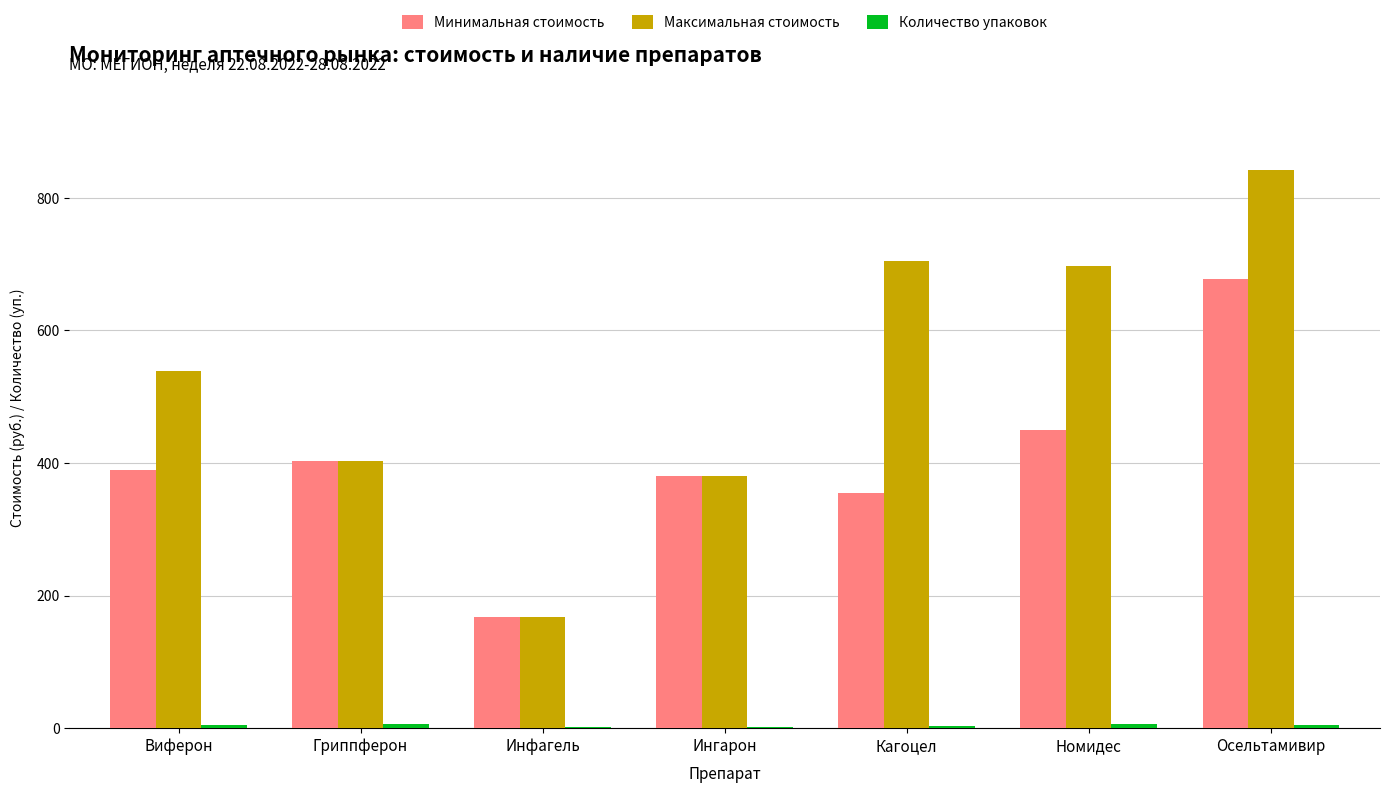

The Максимальная стоимость series shows 538.0 at Виферон. True or false?

True